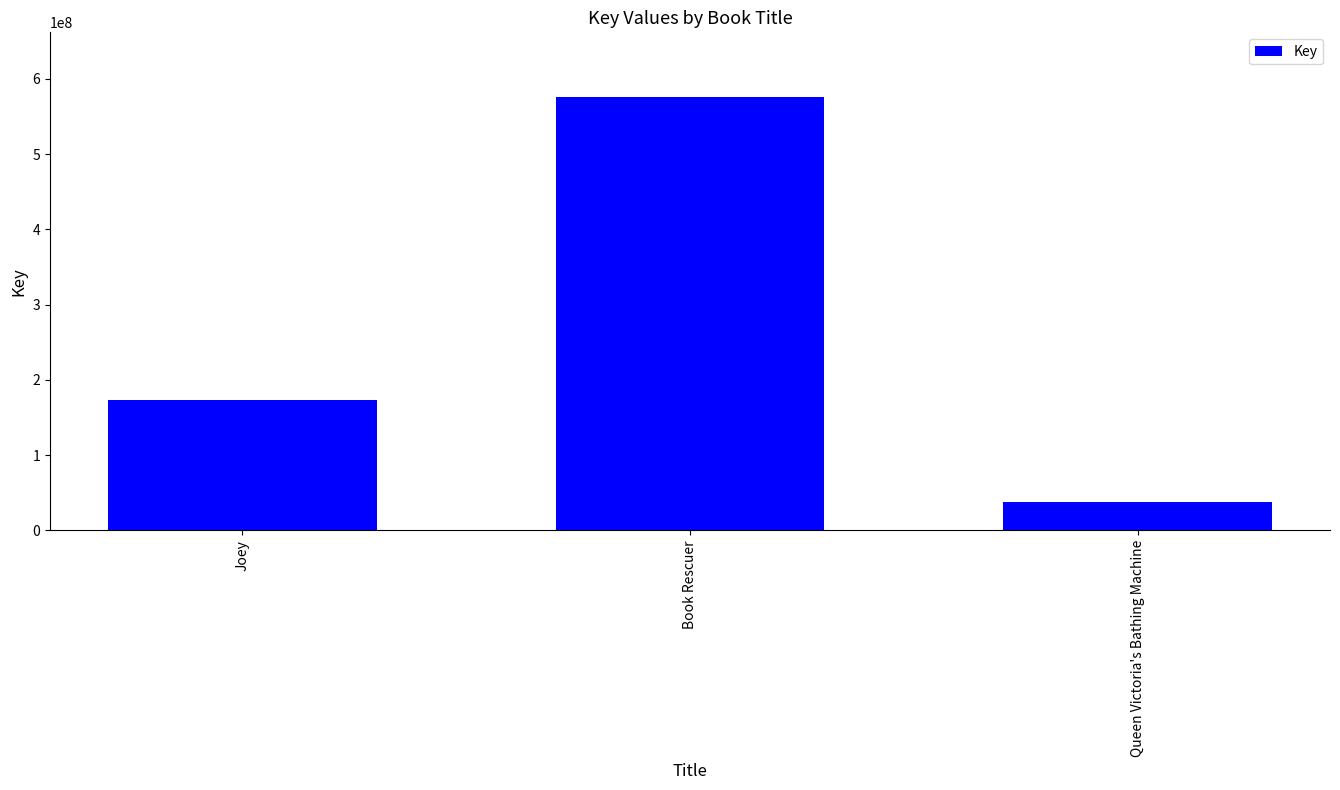

How many categories are shown in the chart?

3